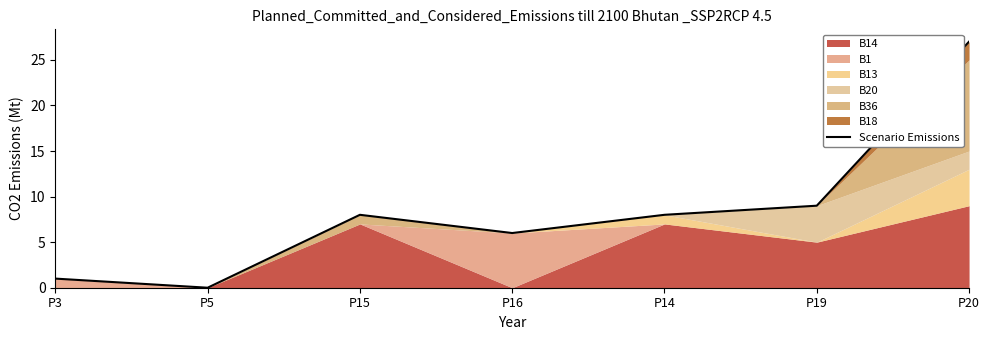

At which label does the data first exceed 8?

P19